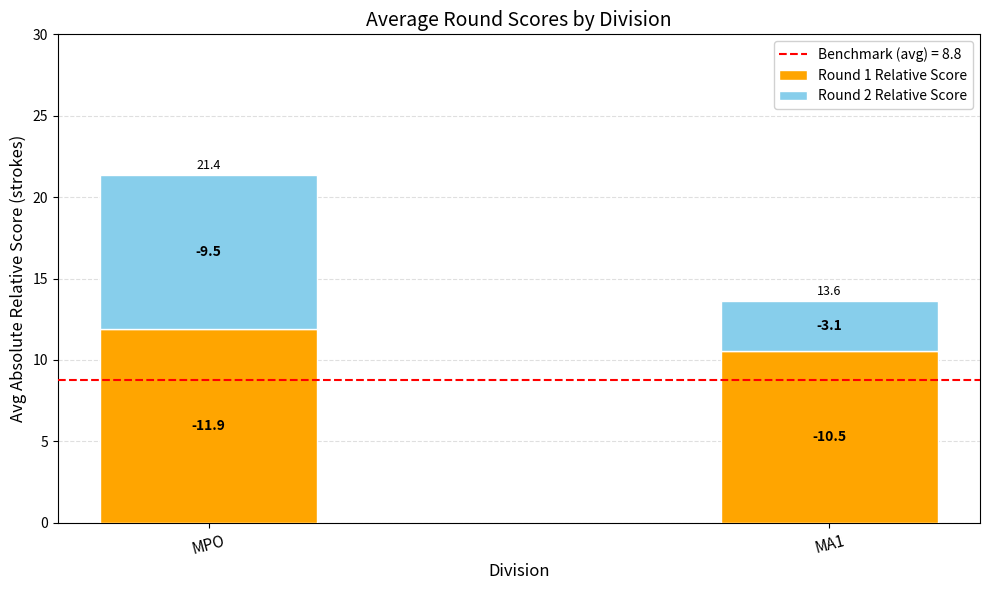

How many bars are there in total?

2